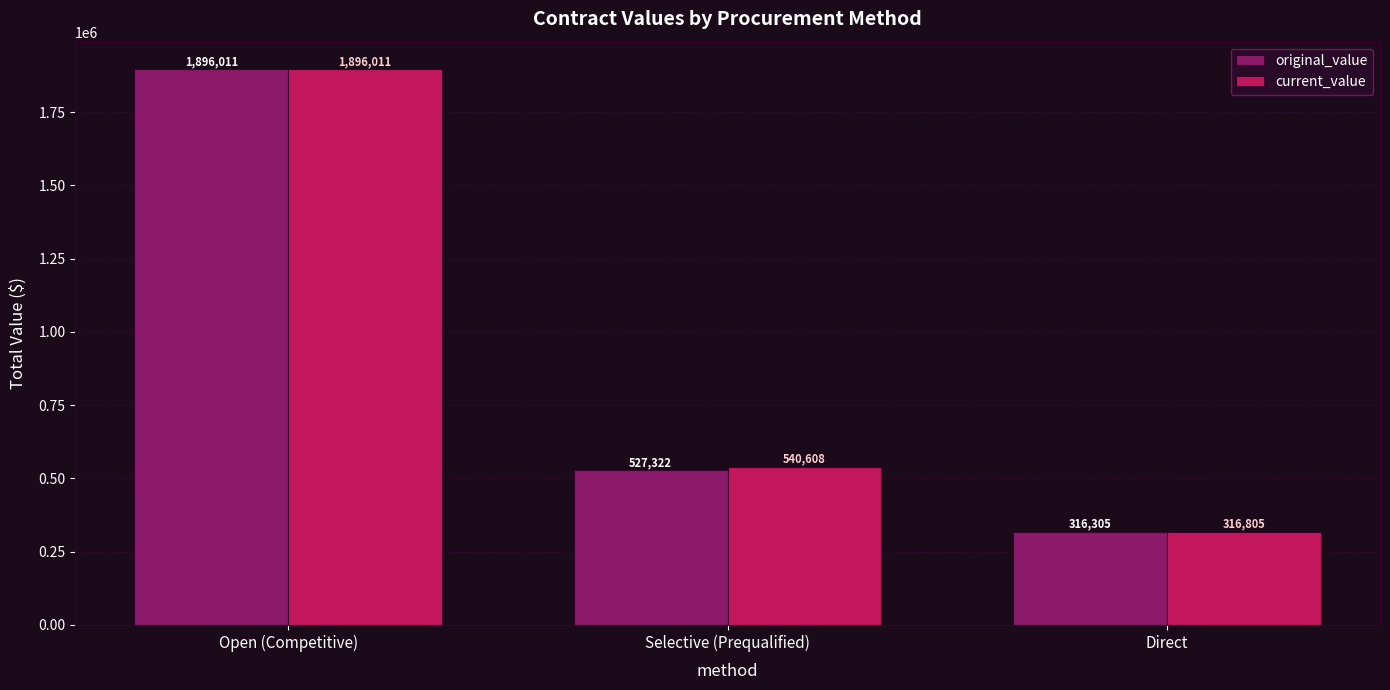

At which label does original_value first exceed 527321?

Open (Competitive)